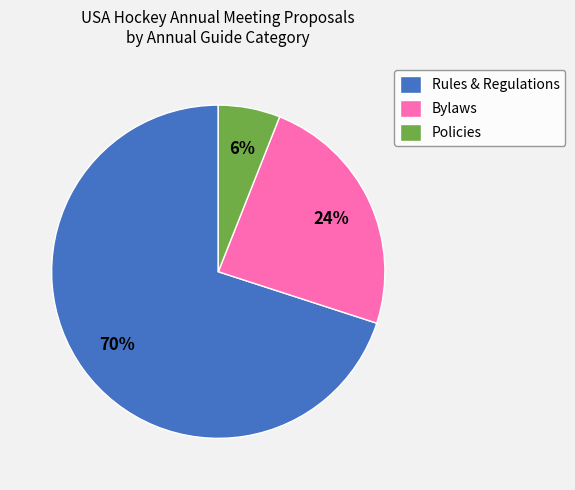

To the nearest percent, what is the average slice percentage?

33%